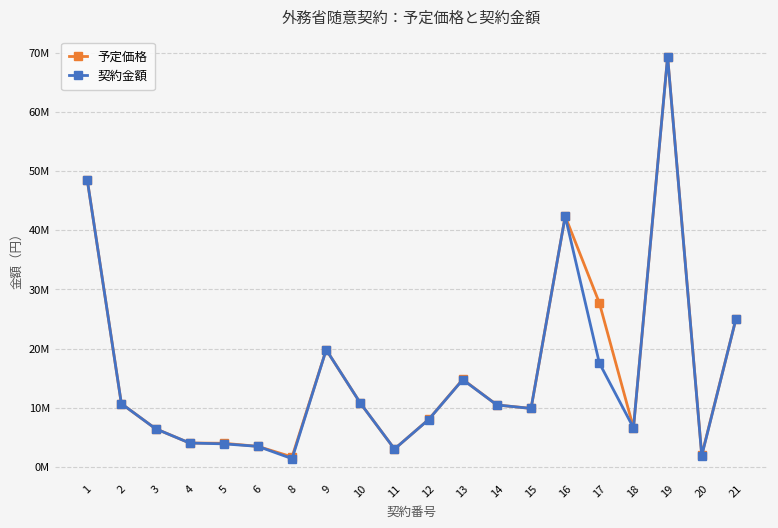

Reading right to left, transcribe all the data shown in this chart.

予定価格: 24973080	2000000	69300000	6602640	27715000	42350000	9889779	10472000	14784000	8014500	3024000	10782200	19800000	1694000	3474000	4000000	4039471	6463000	10692000	48527820
契約金額: 24973080	1899700	69300000	6602640	17556000	42350000	9879347	10467540	14740000	7999125	3024000	10782200	19800000	1398100	3473910	3899720	4039471	6457780	10692000	48527820